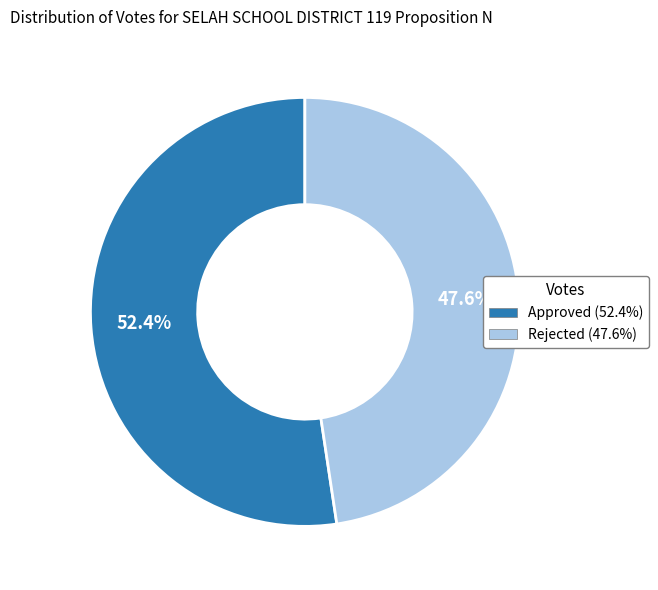

Is the sum of Approved and Rejected greater than half?

Yes